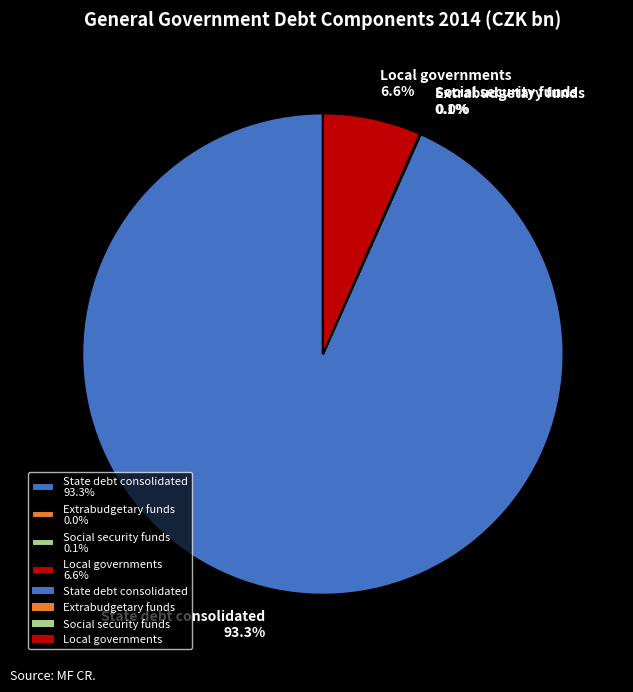

Which has a higher value, State debt consolidated or Local governments?

State debt consolidated